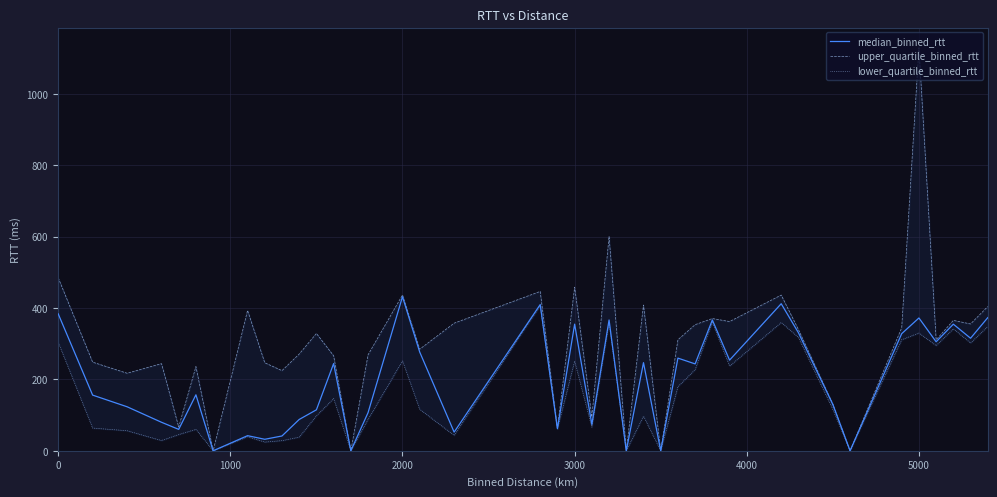

The value of median_binned_rtt at 3000 is 103.2. True or false?

False